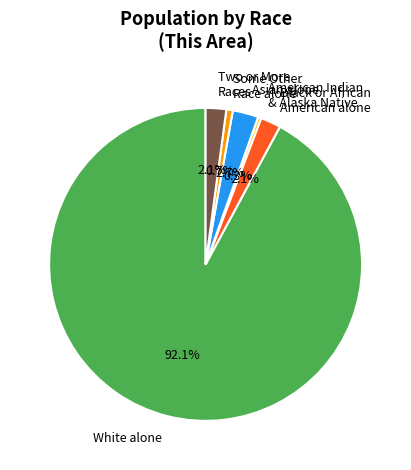

Which slice is the largest?

White alone